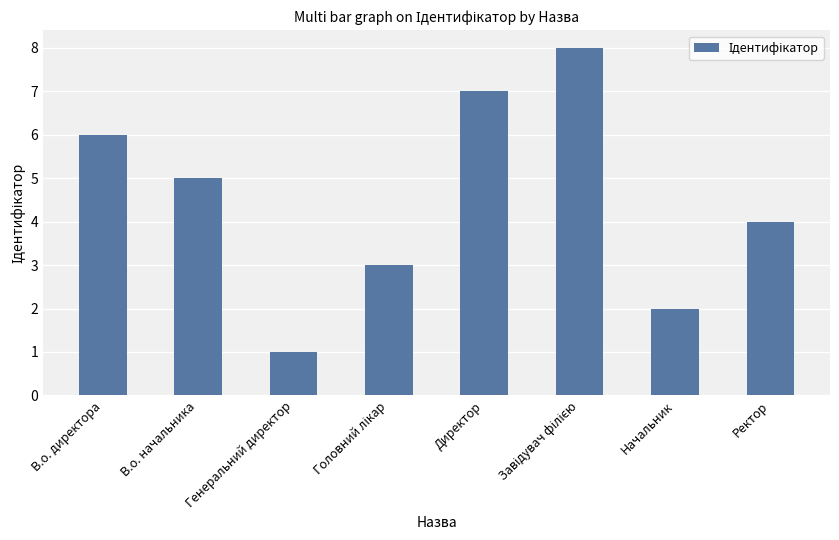

Reading left to right, what are all the values shown in this chart?

6	5	1	3	7	8	2	4